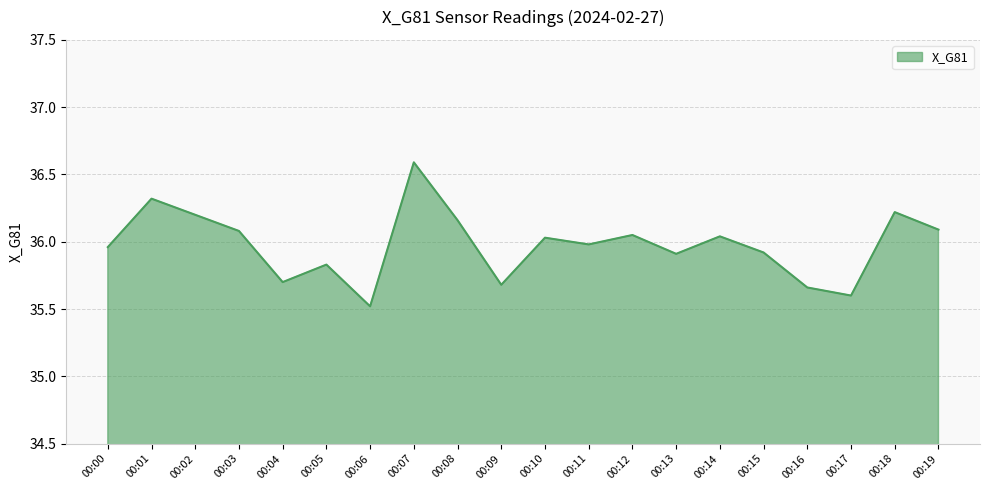

What is the change in value from 00:11 to 00:18?

+0.2